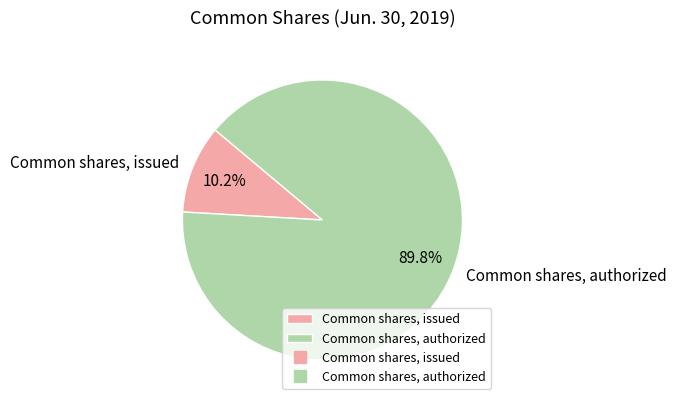

To the nearest percent, what is the difference between the Common shares, issued and Common shares, authorized slice percentages?

80%